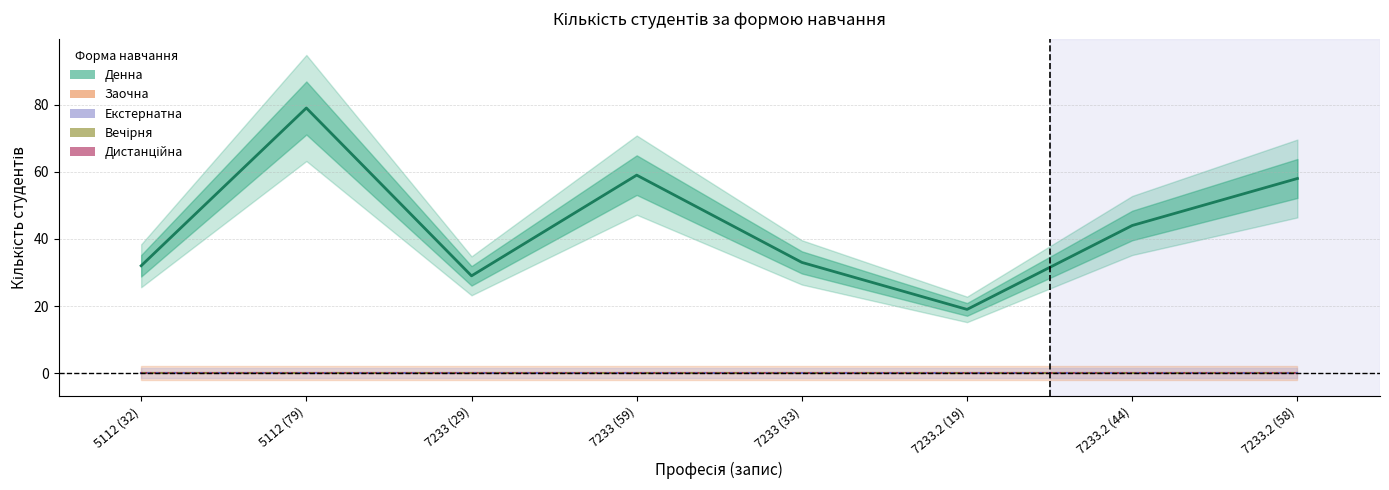

At which category is the sum across all series the highest?

5112 (79)